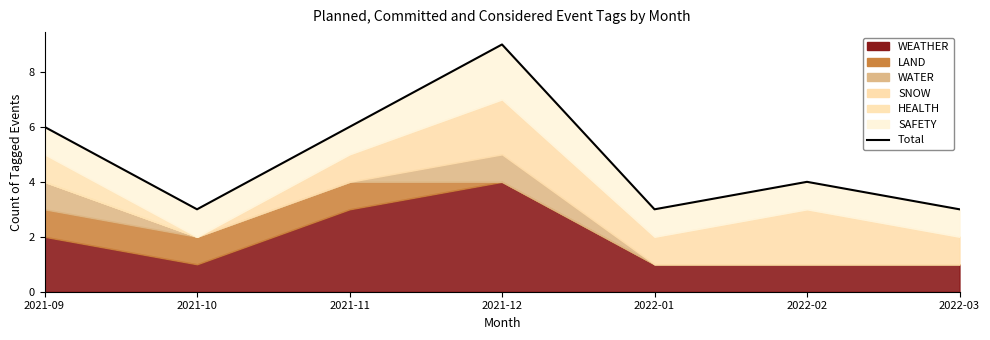

What is the average value?

5